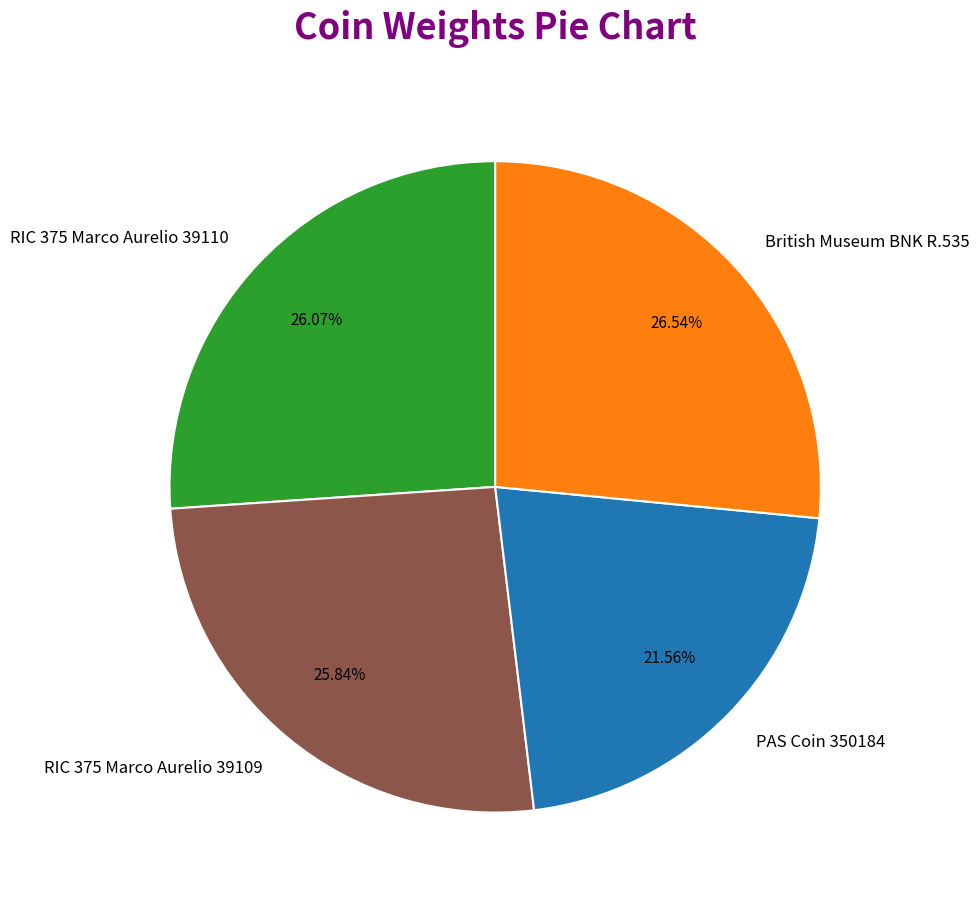

Between PAS Coin 350184 and RIC 375 Marco Aurelio 39110, which is larger?

RIC 375 Marco Aurelio 39110